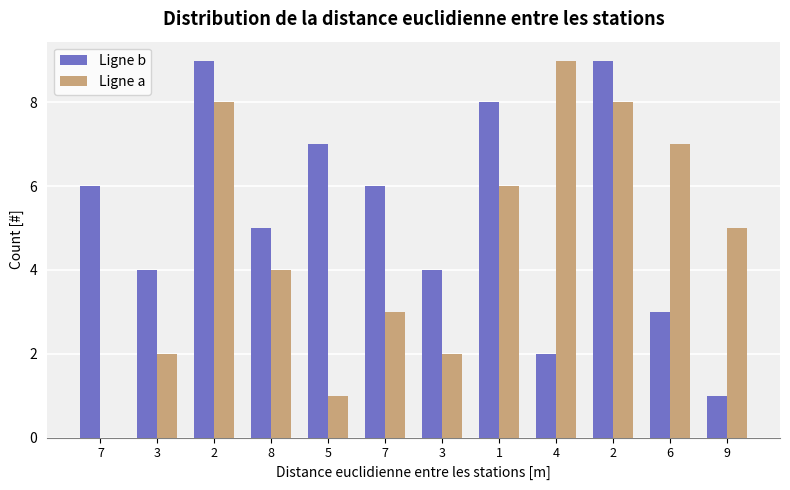

What is the difference between the maximum and minimum values in the Ligne a series?

9